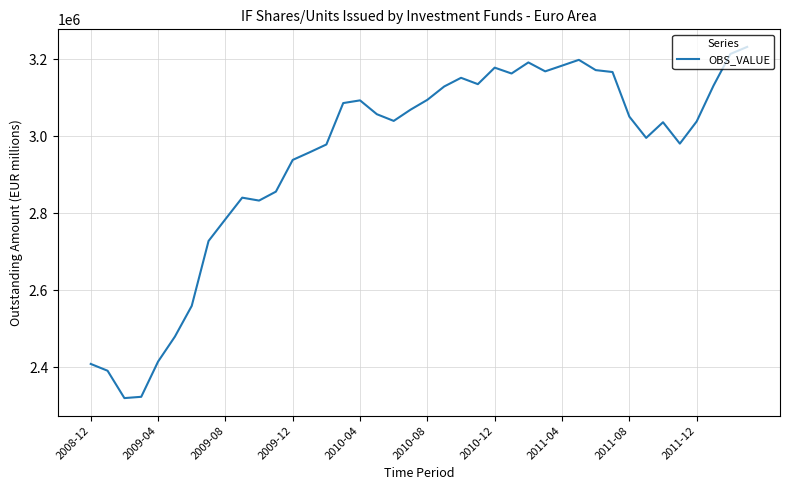

What is the difference between the maximum and minimum values?

912769.6